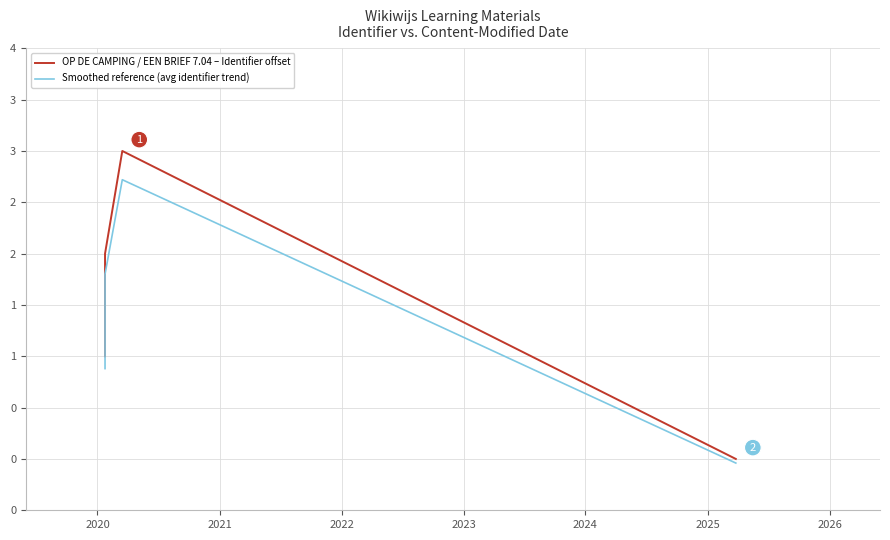

Does the chart display data point markers on the line(s)?

No